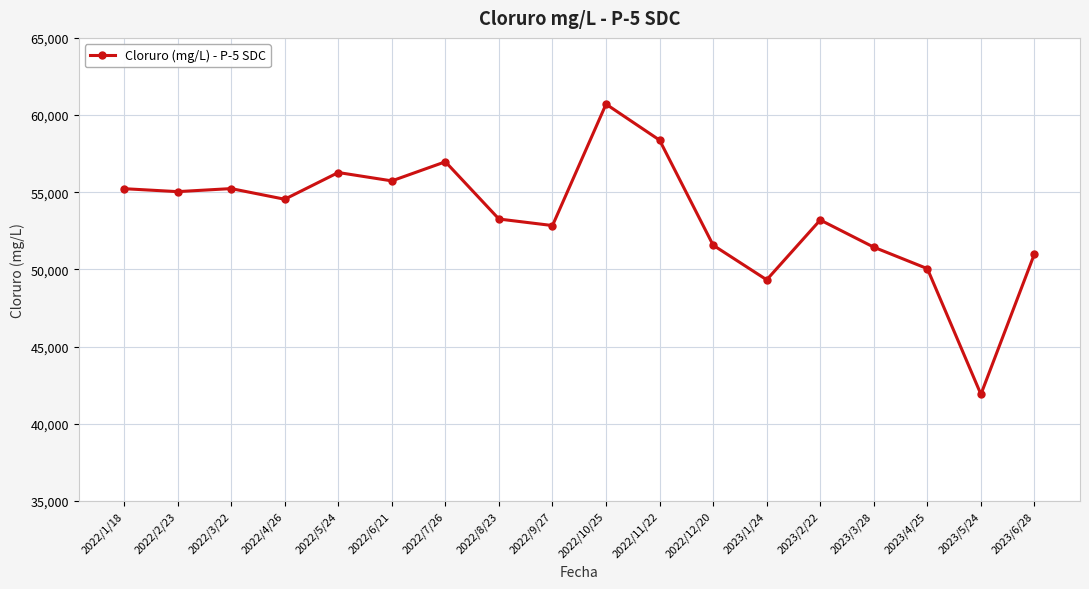

What is the change in value from 2023/1/24 to 2023/2/22?

+3874.9